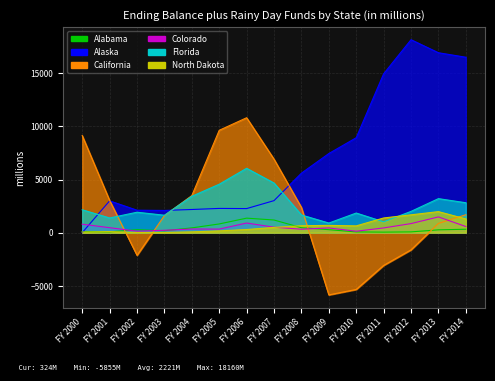

How many categories are shown in the chart?

15